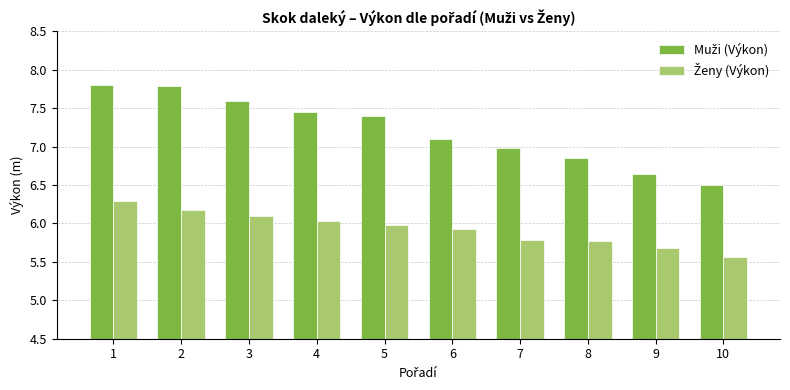

What is the total value across all series at 9?

12.3